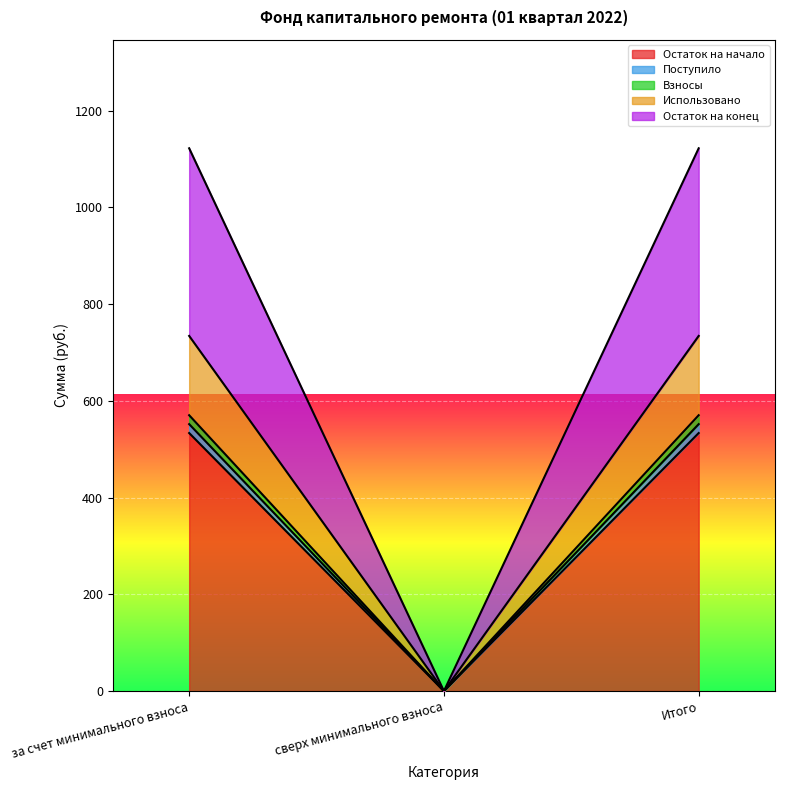

What is the maximum value shown in the chart?

1122.0